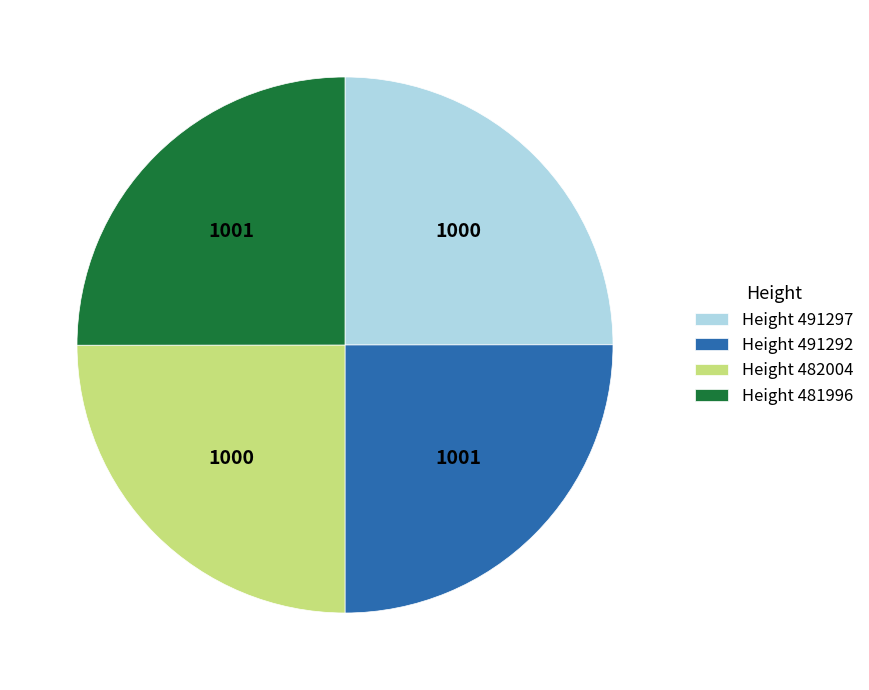

True or false: Height 481996 accounts for 25% of the total.

True